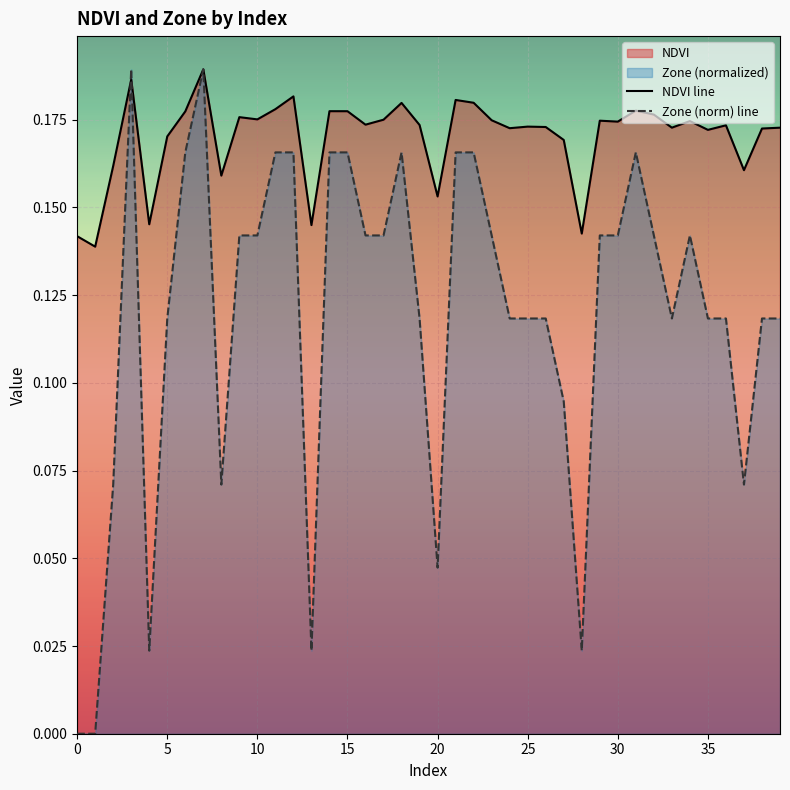

What is the sum of all Zone (norm) line values?

4.8